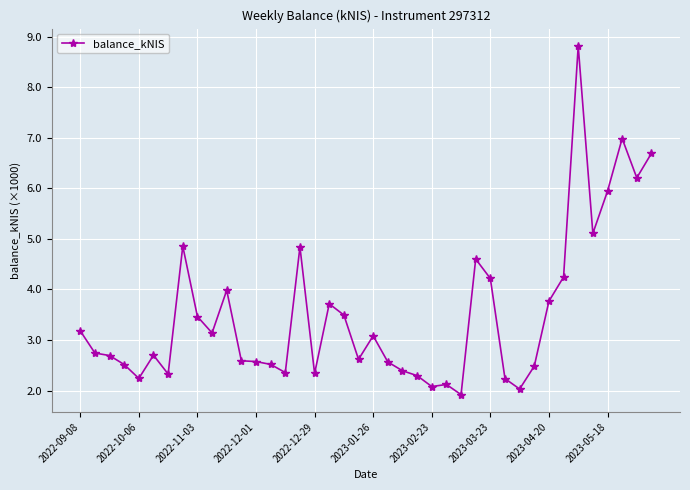

What is the average value?

3.5